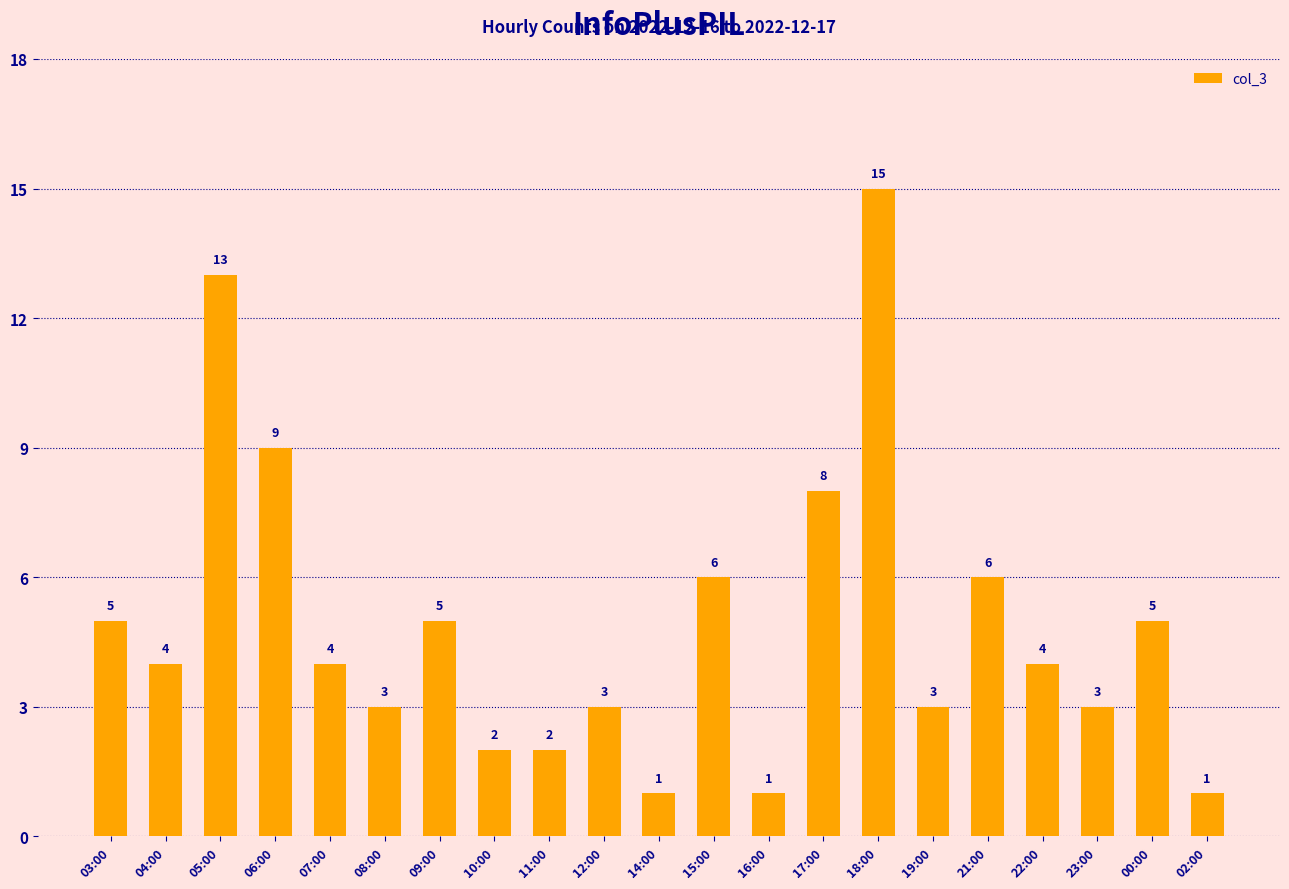

What is the average value?

5